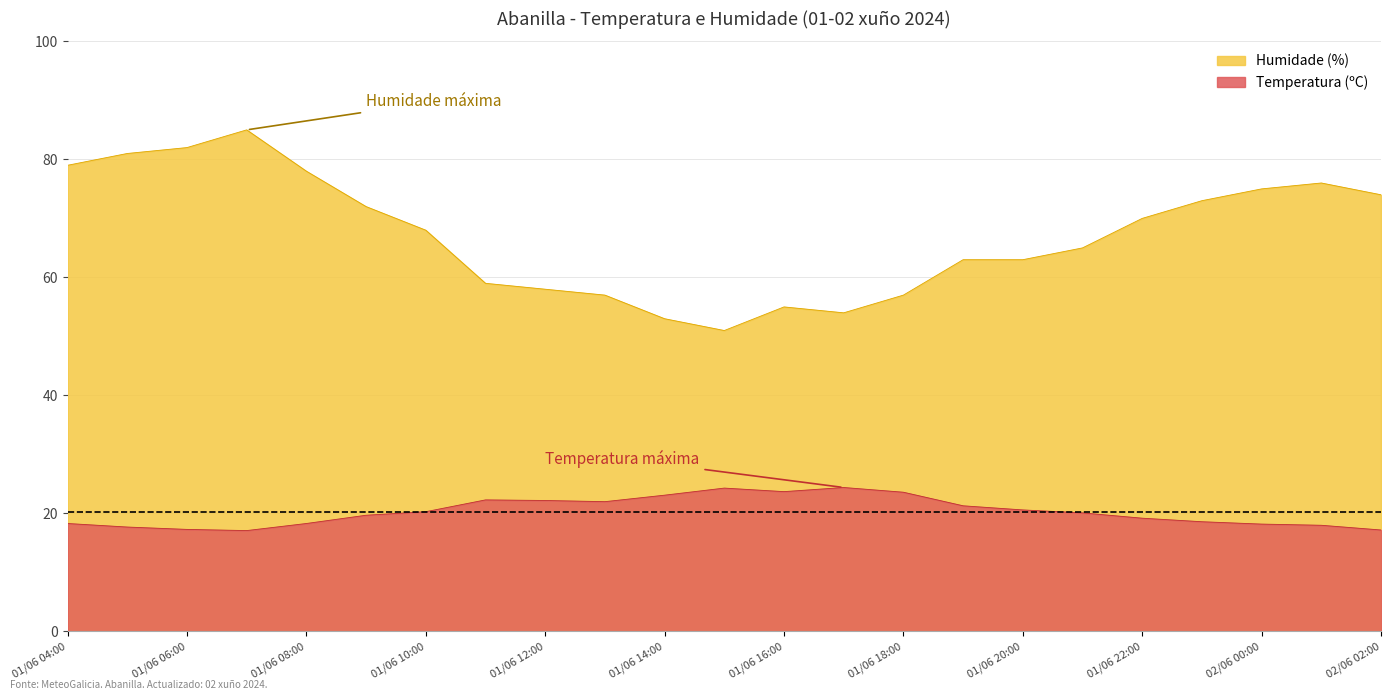

Which series changed the most between 01/06 06:00 and 01/06 16:00?

Humidade (%)